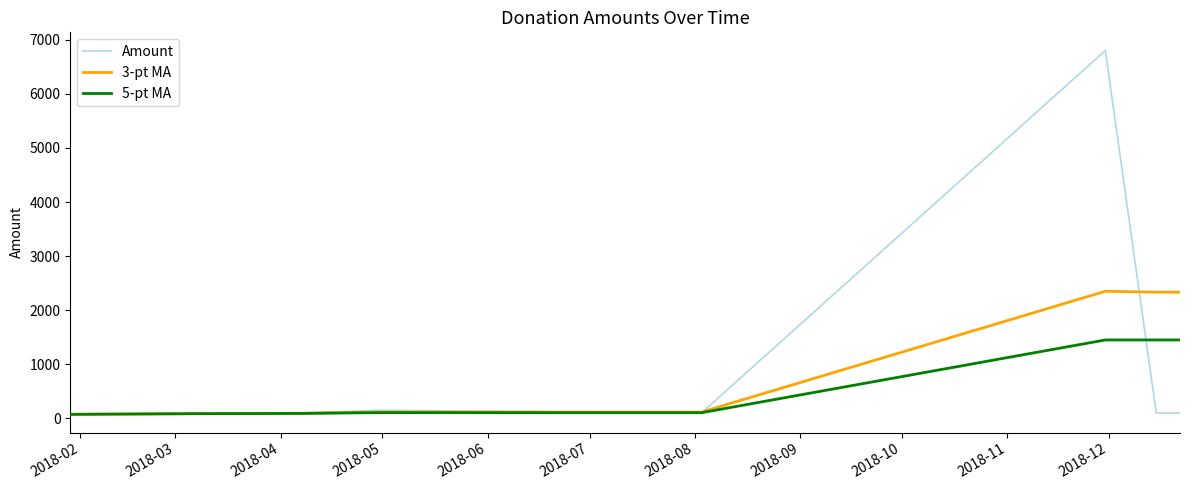

What are all the series names shown in the legend?

Amount, 3-pt MA, 5-pt MA